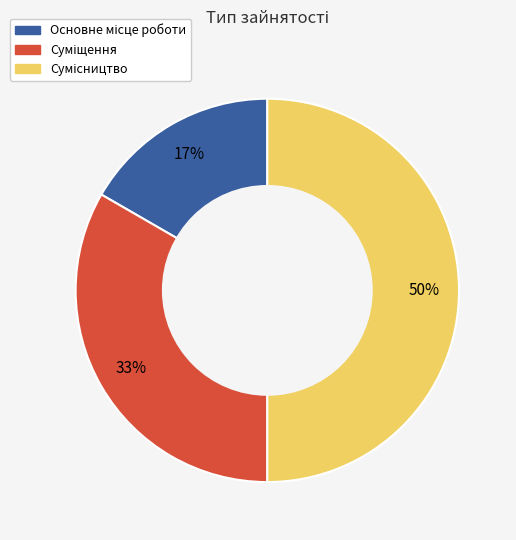

To the nearest percent, what is the average slice percentage?

33%